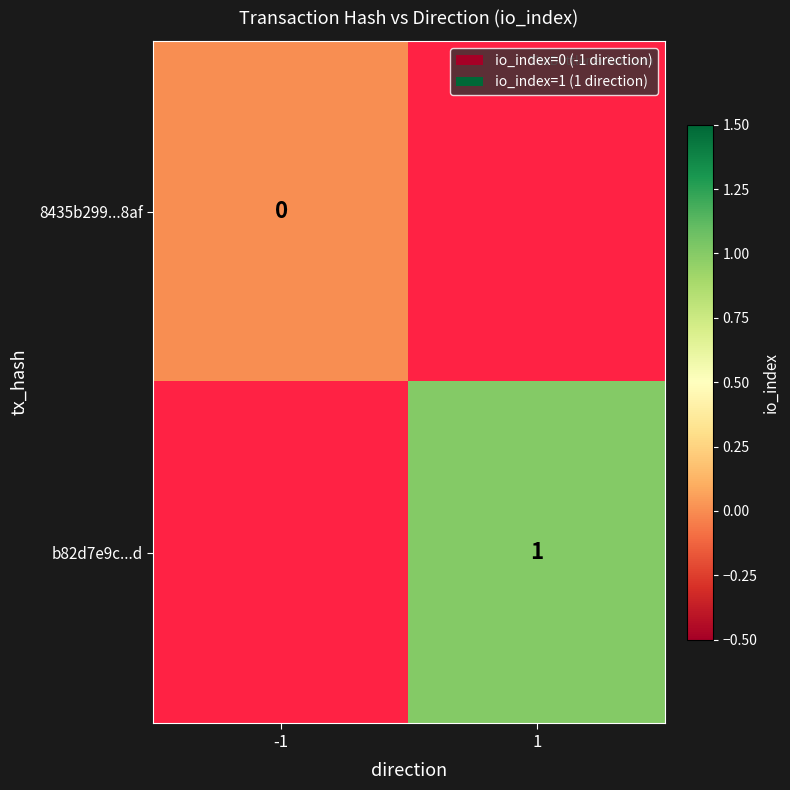

What is the maximum value shown in the chart?

1.0